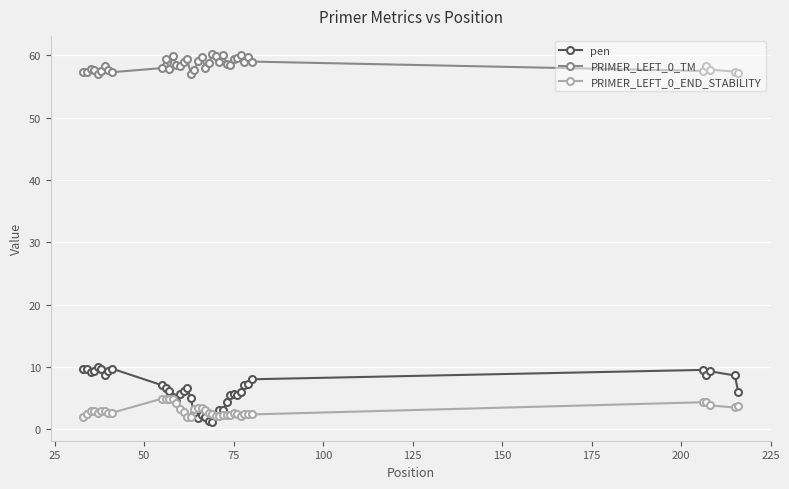

True or false: pen has more than 1 interior local peaks.

True